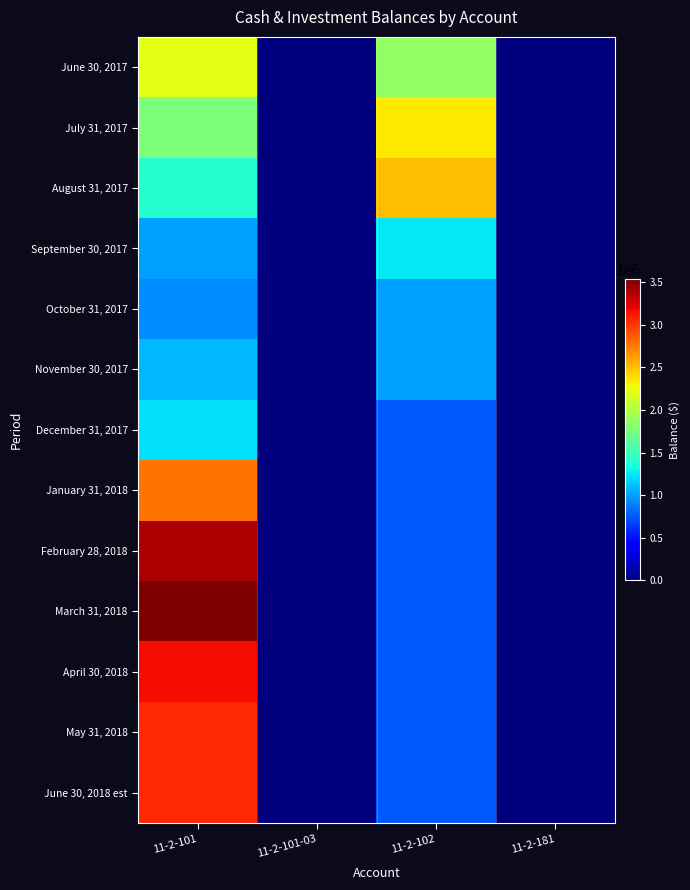

Which series has the largest total across all categories?

March 31, 2018